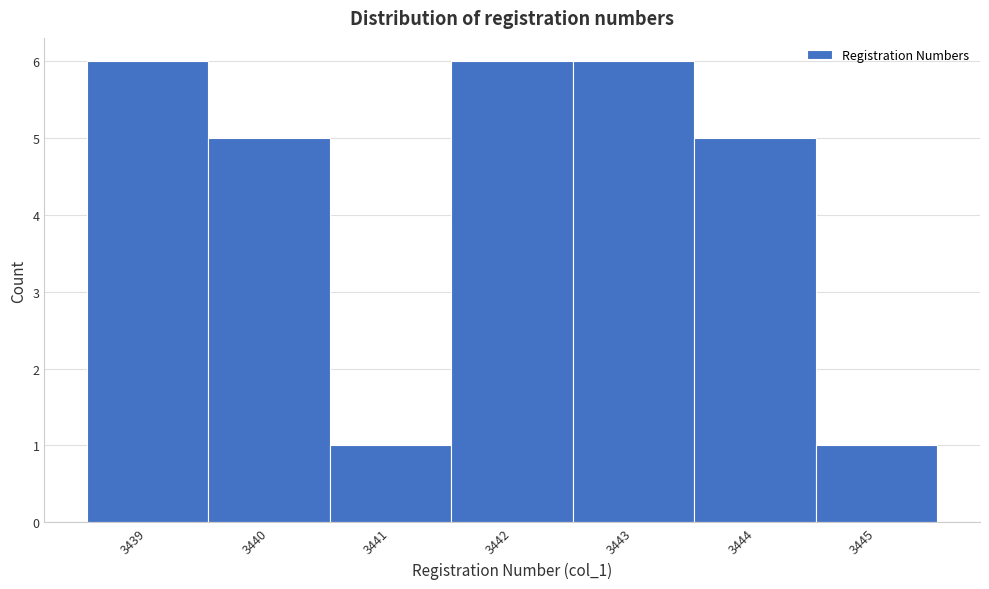

How tall is the bar that spans 3438.5 to 3439.5 on the x-axis? The values are not printed on the chart, so give them approximately, as read against the axis.

6